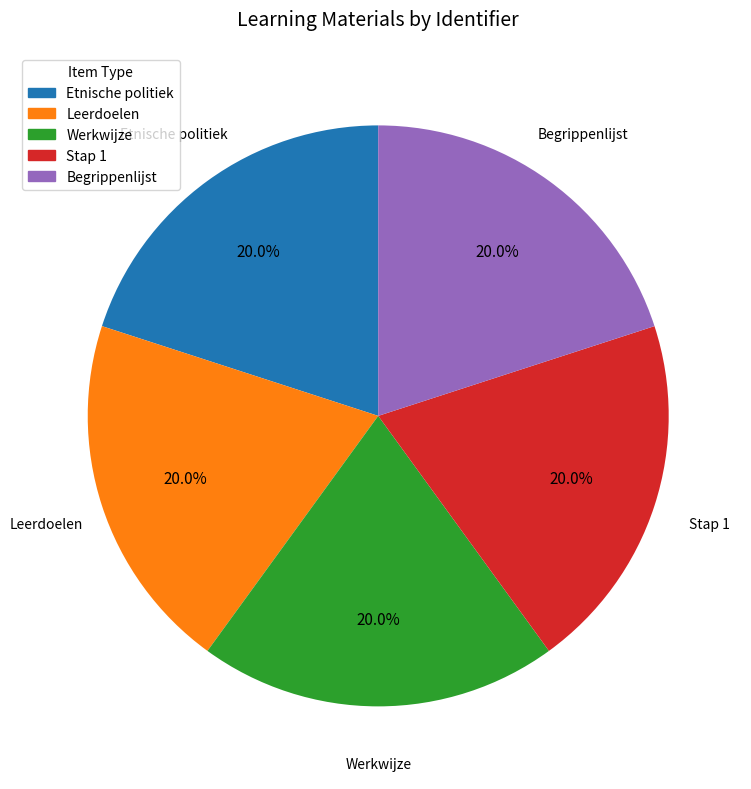

To the nearest percent, what is the average slice percentage?

20%